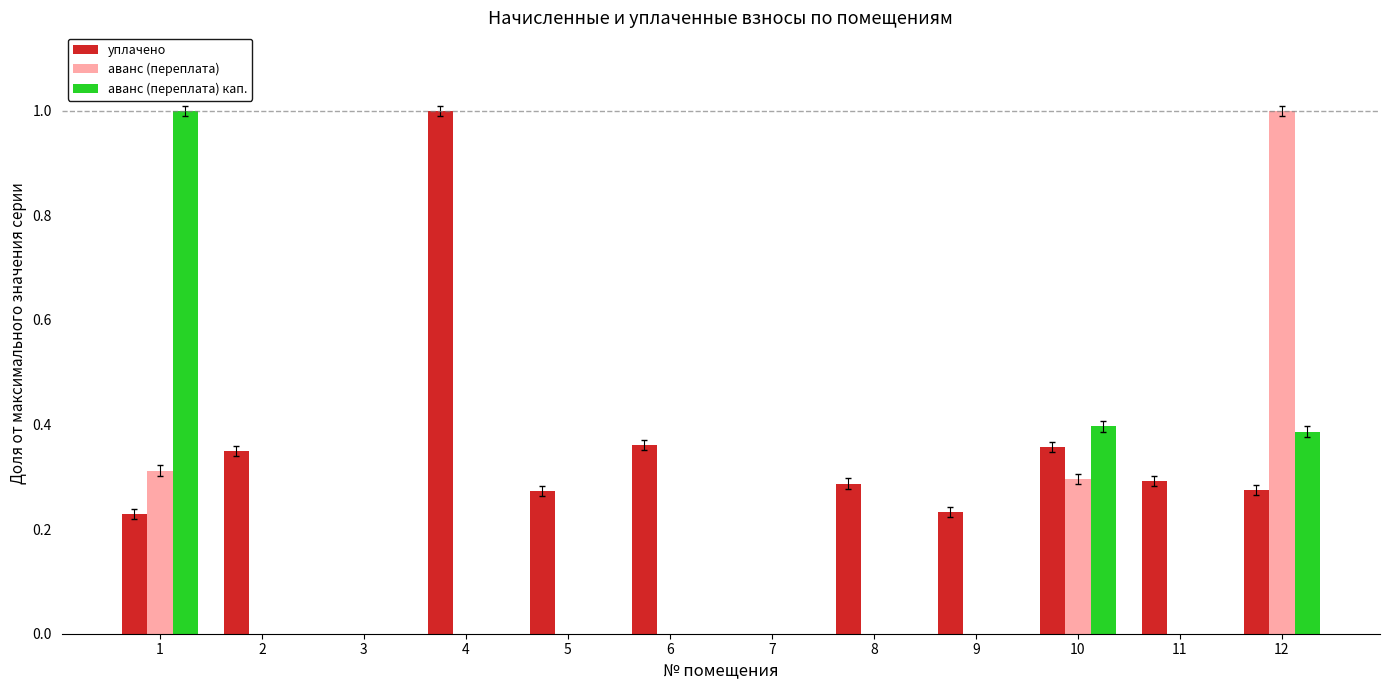

True or false: уплачено has a value of 0.3 at 9.

False